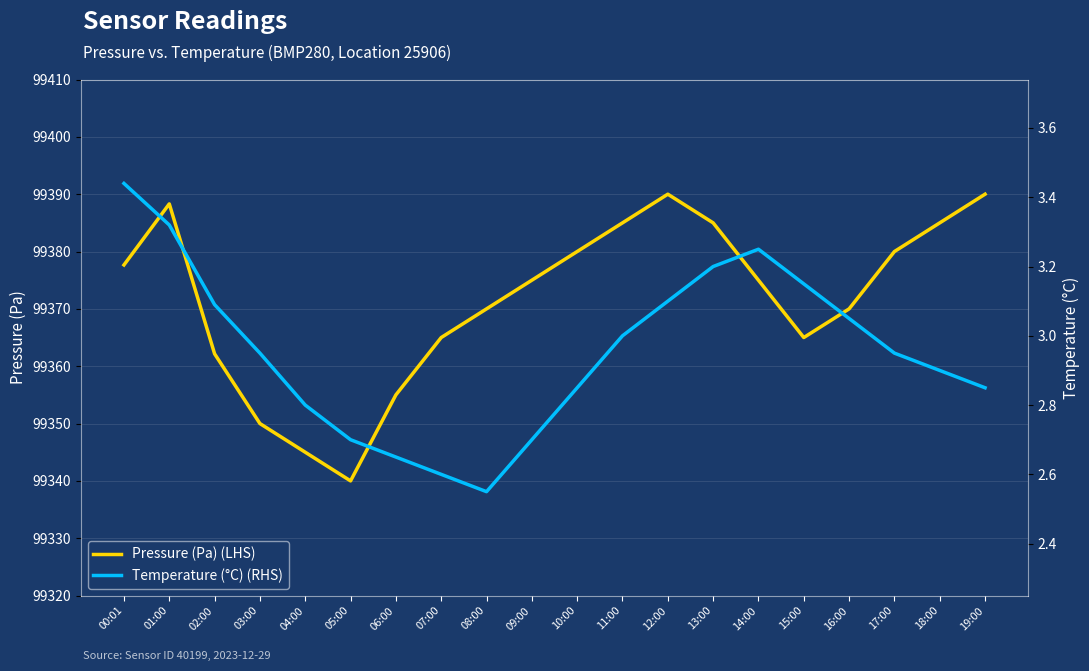

Is it true that Pressure (Pa) (LHS) equals 99345.0 at 04:00?

True